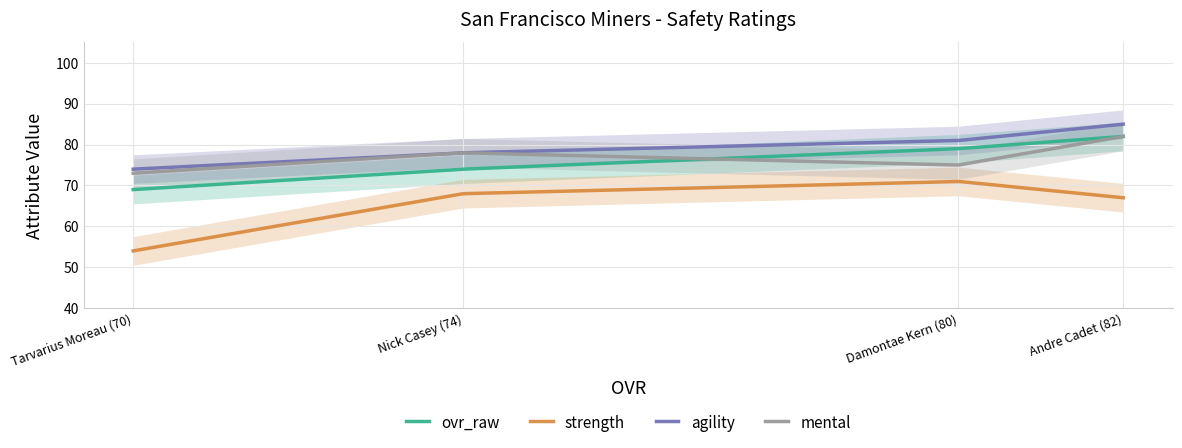

Which has a higher value, Tarvarius Moreau (70) or Damontae Kern (80)?

Damontae Kern (80)